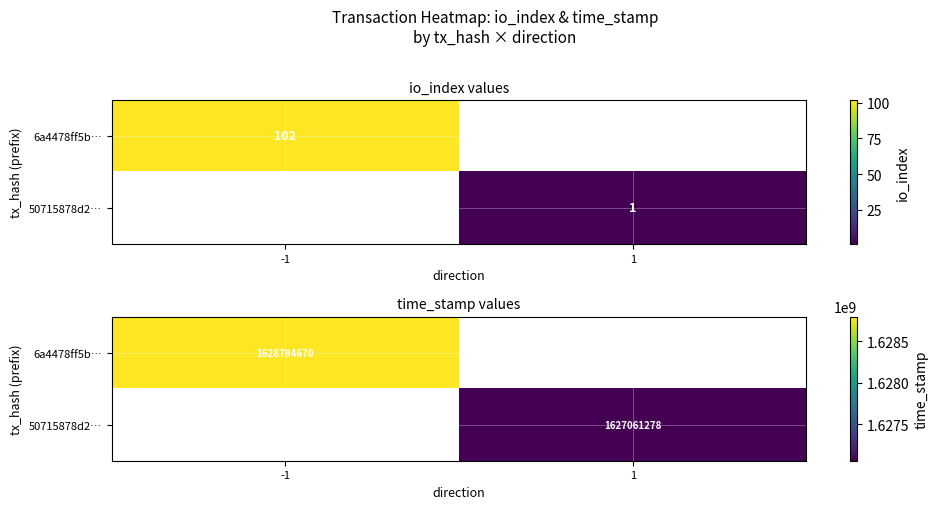

True or false: 6a4478ff5b… has a value of 2493386178.6 at -1.

False